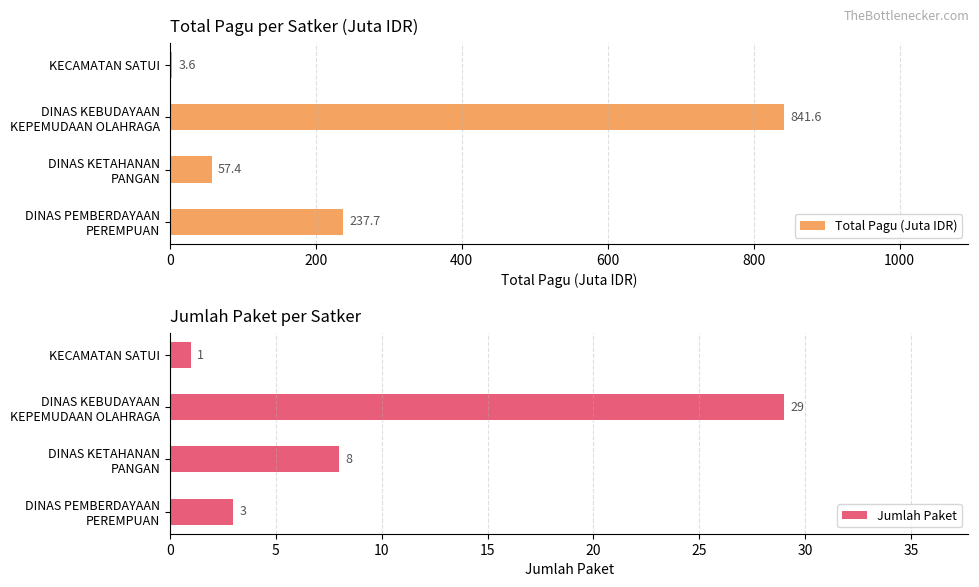

What is the difference between the second highest and minimum values in the Total Pagu (Juta IDR) series?

234.1